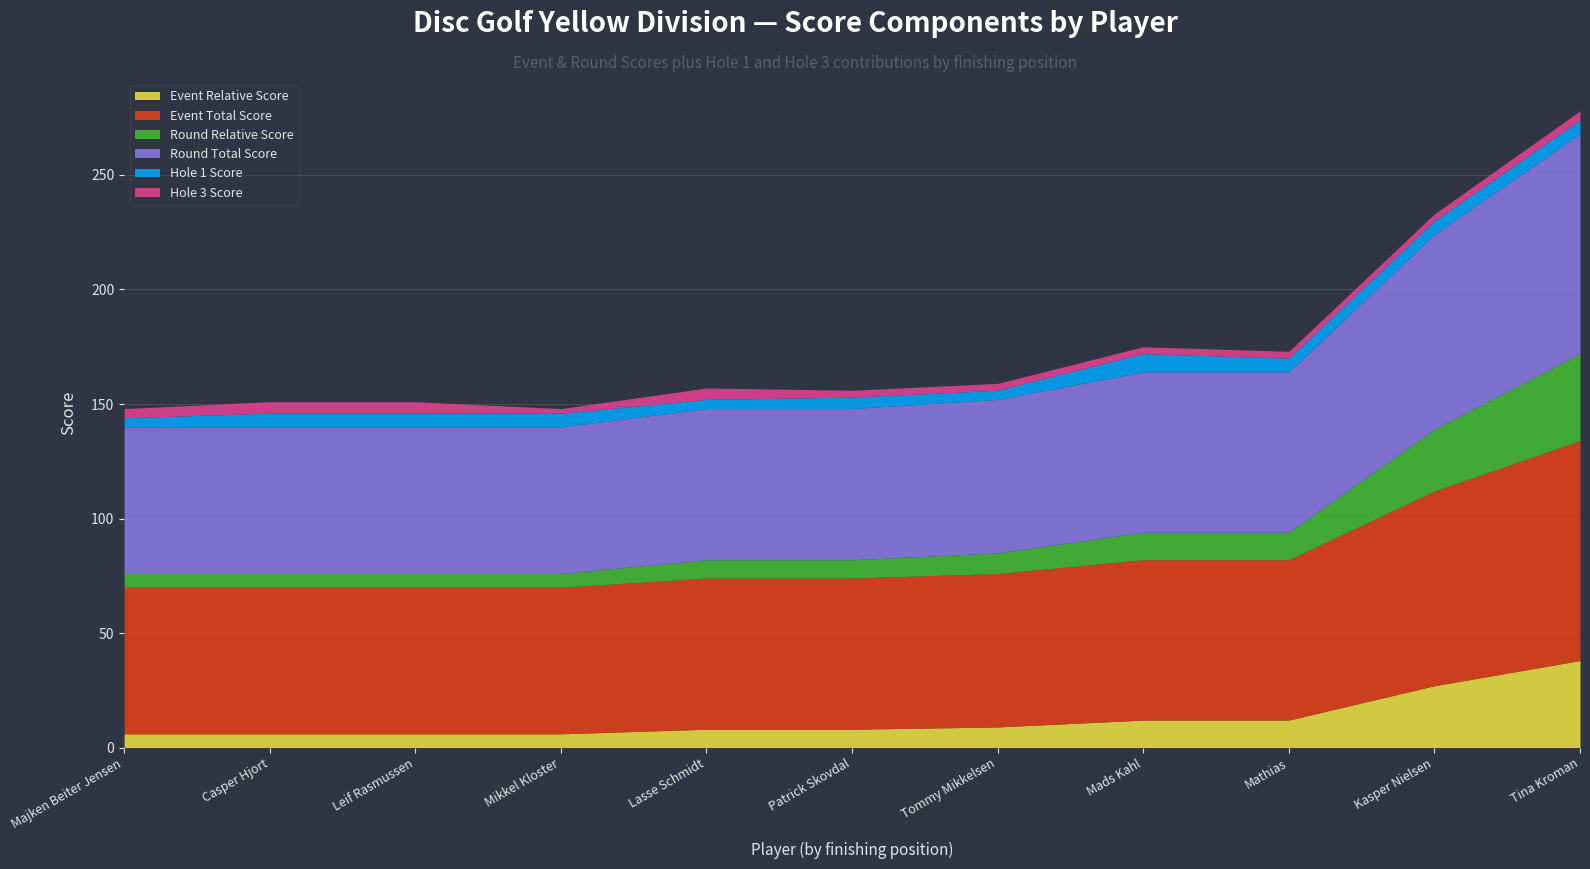

True or false: Hole 1 Score and Event Relative Score cross at least once.

False